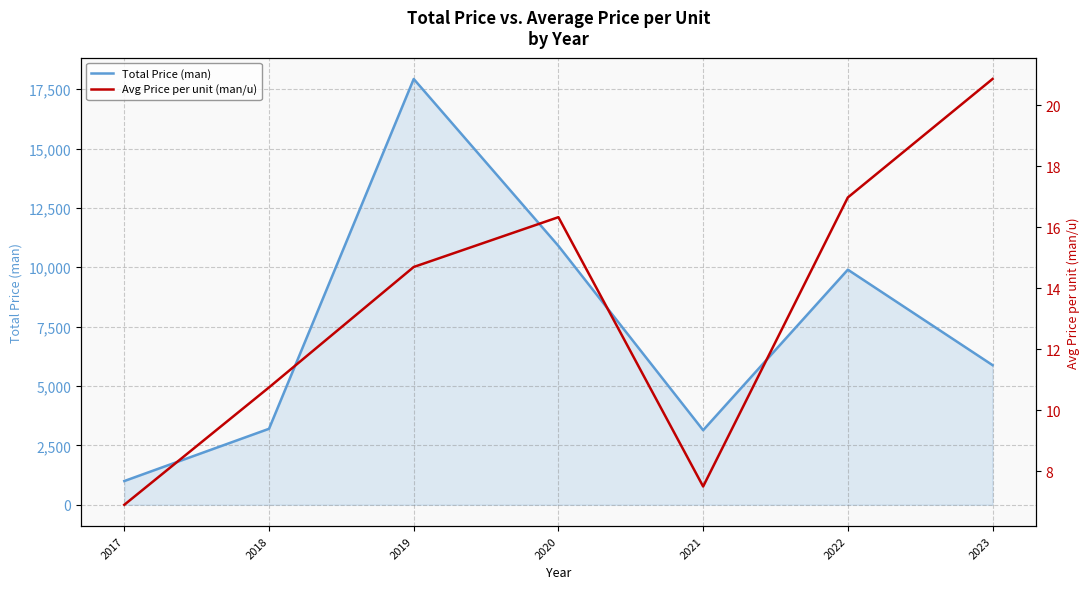

How many data points in Avg Price per unit (man/u) are less than 14?

3